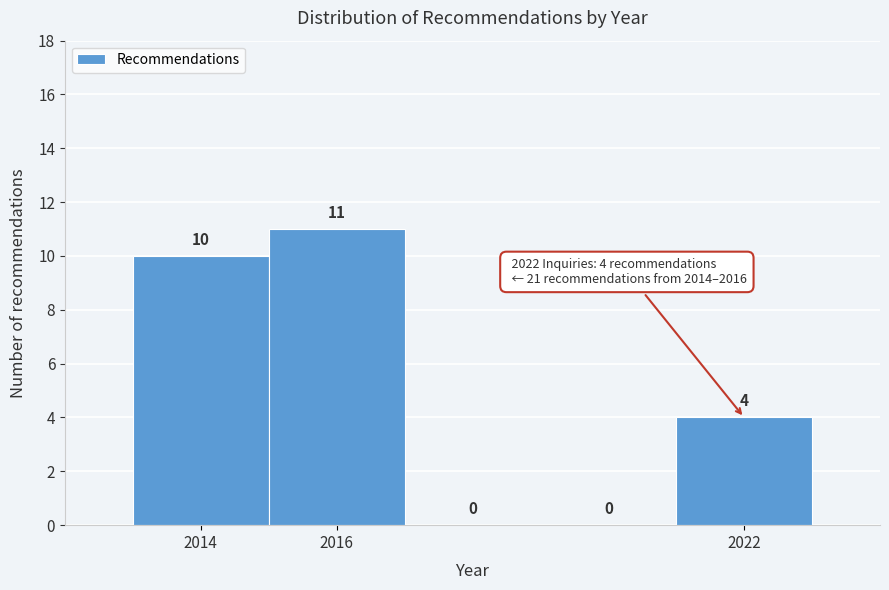

Over which range of the x-axis is the bar tallest?

2015 to 2017